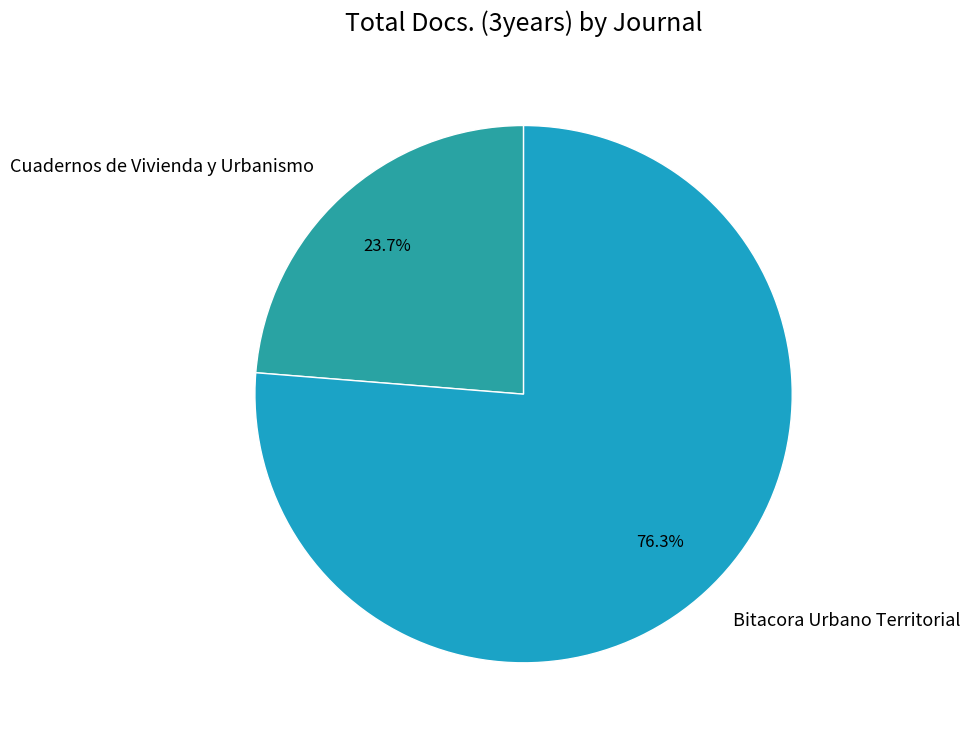

Is Cuadernos de Vivienda y Urbanismo the majority of the pie?

No